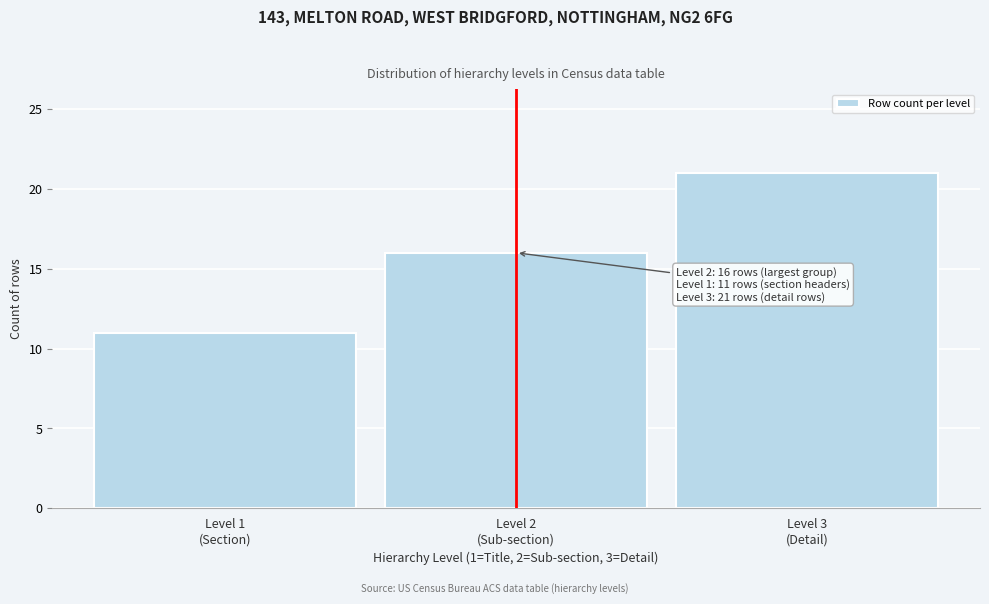

Reading left to right, list all the values displayed in this chart.

11	16	21